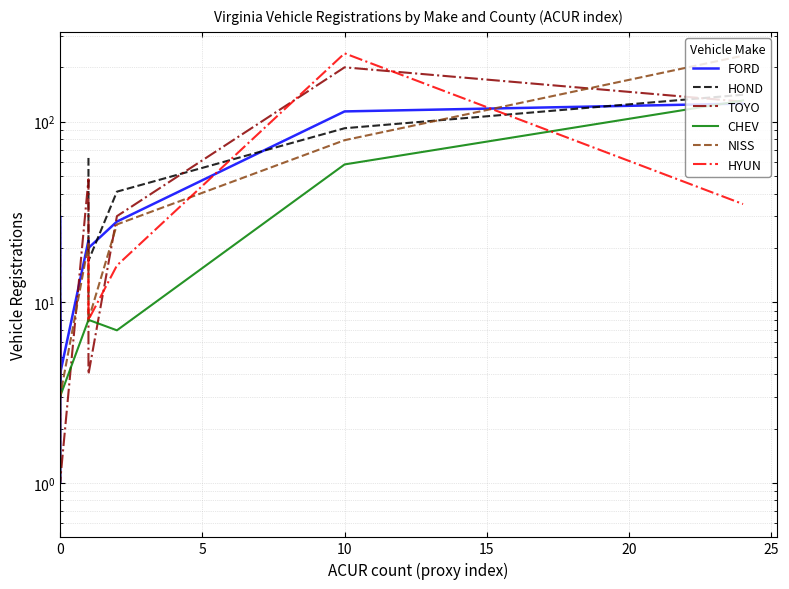

How many data points in FORD are above 8?

7